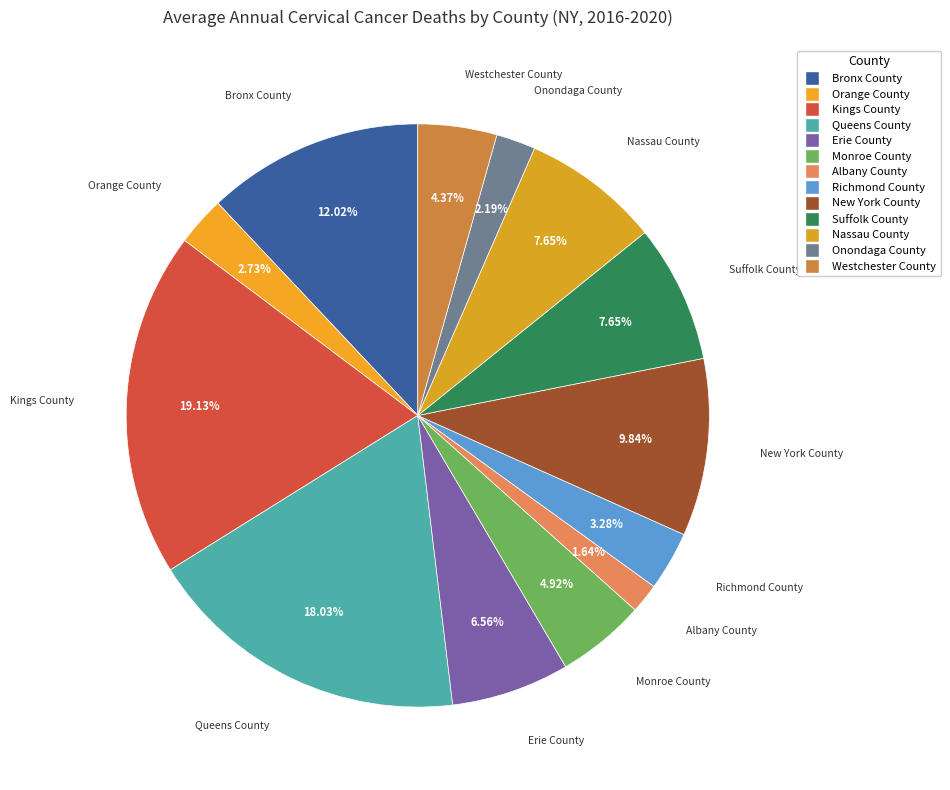

Does any single category account for the majority?

No